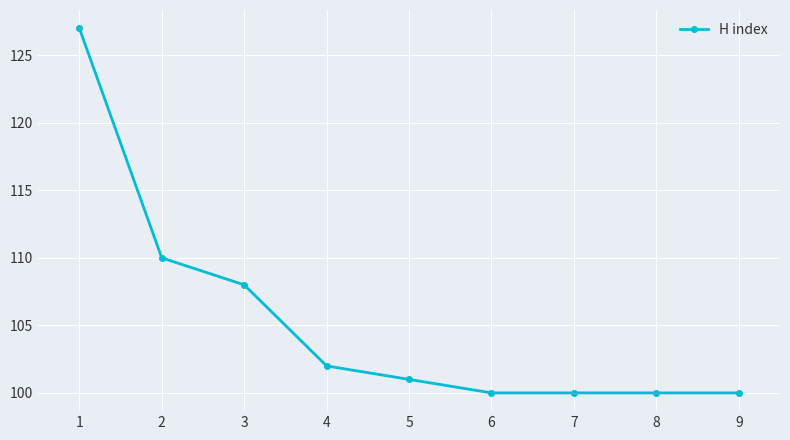

Where is the data nearest to the value 113?

2